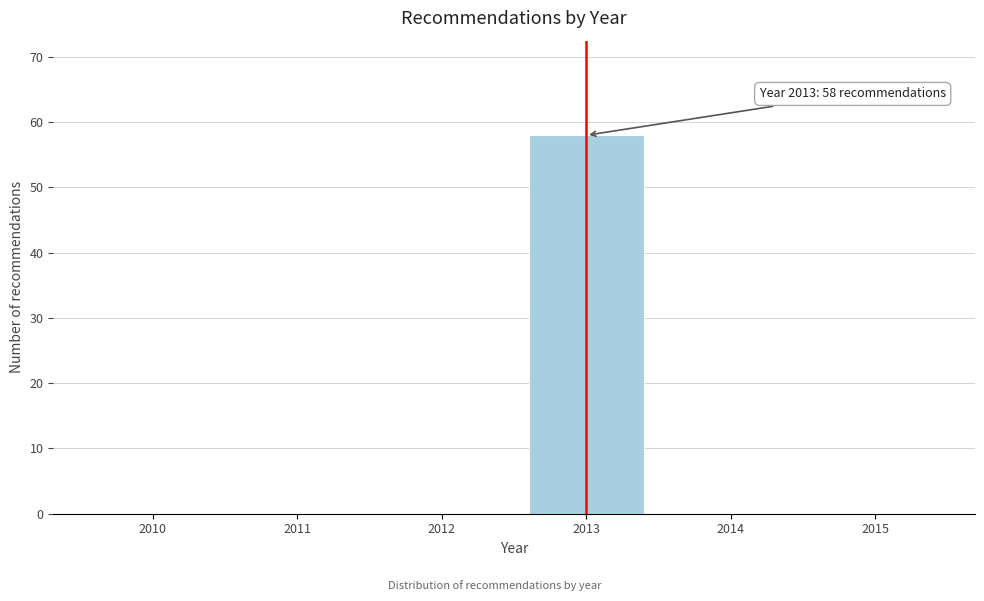

Which range on the x-axis has the tallest bar?

2012.5 to 2013.5